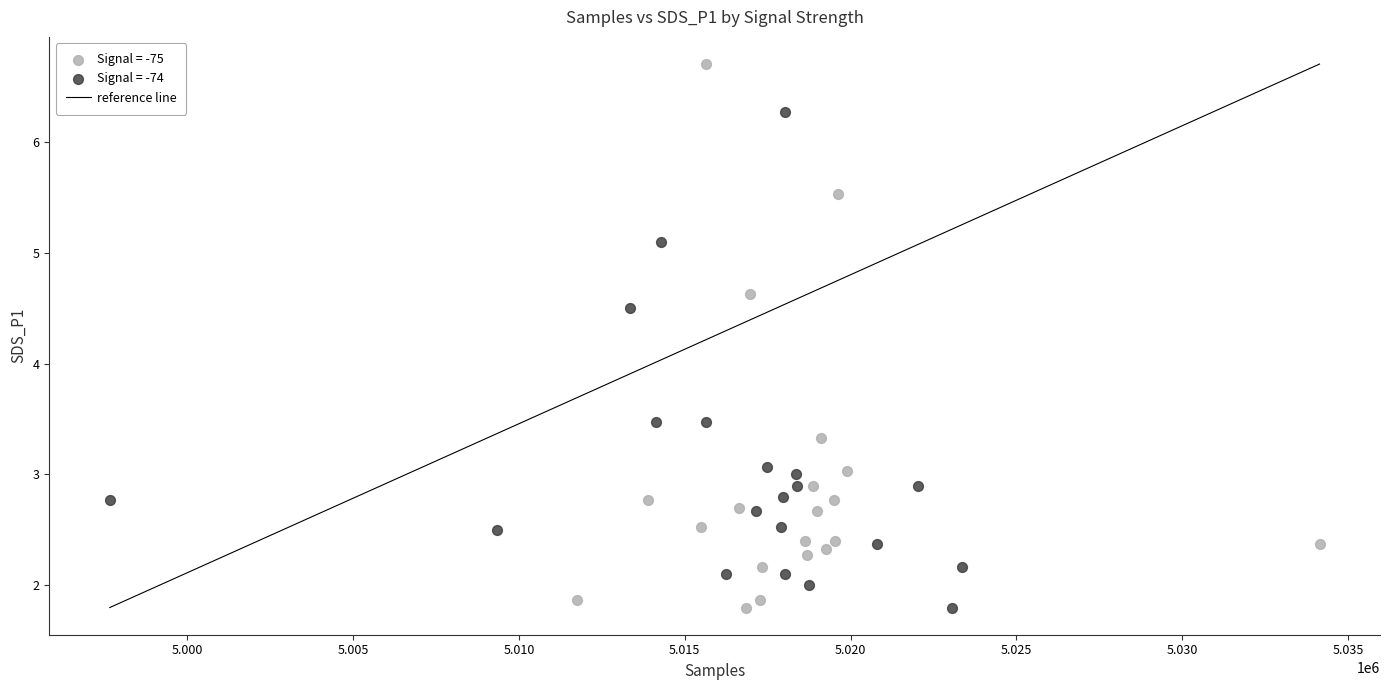

Which series contains the highest Y value?

Signal = -75